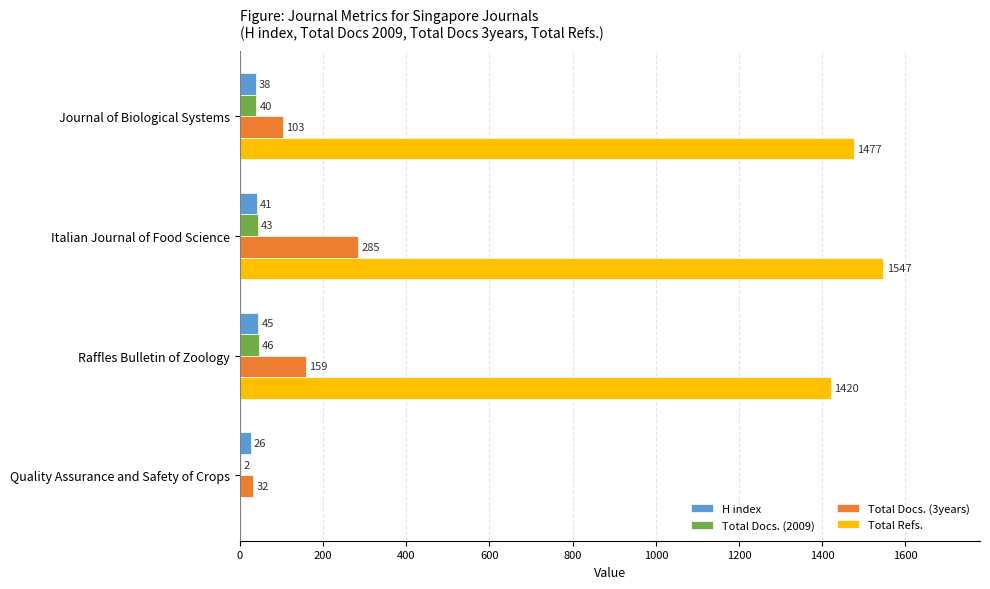

What is the maximum value shown in the chart?

1547